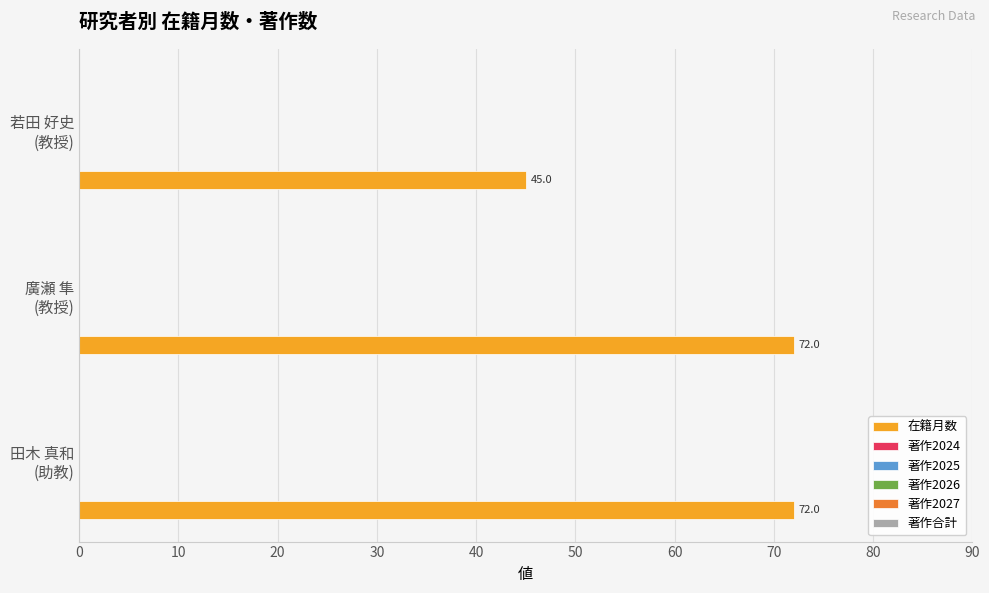

What is the sum of all values?

189